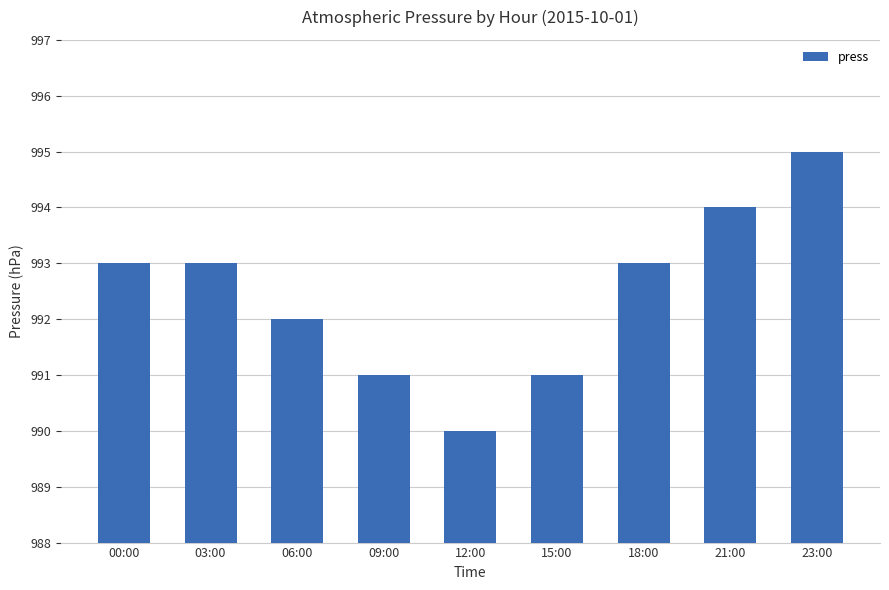

What is the change in value from 06:00 to 18:00?

+1